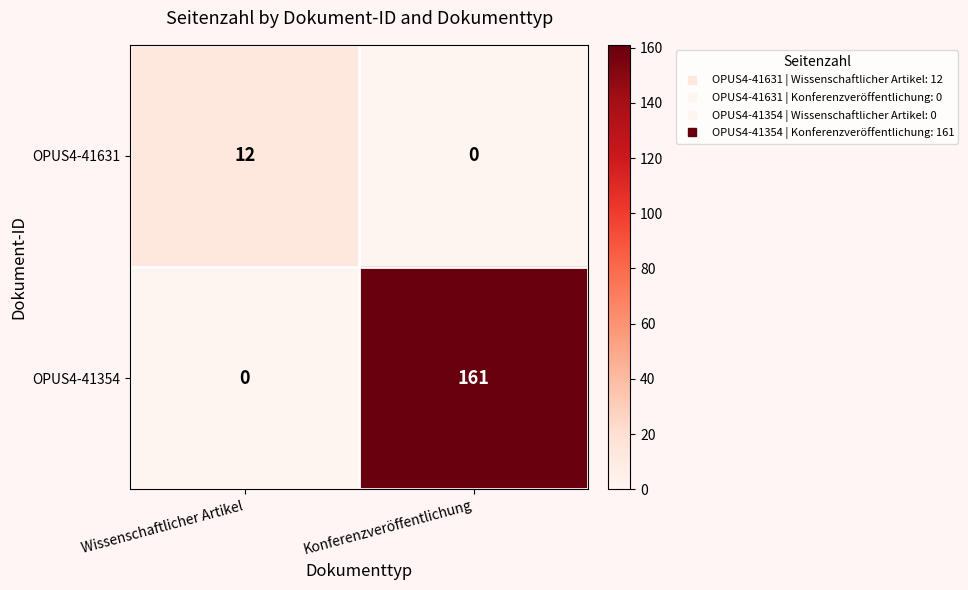

The OPUS4-41631 series shows 12 at Wissenschaftlicher Artikel. True or false?

True